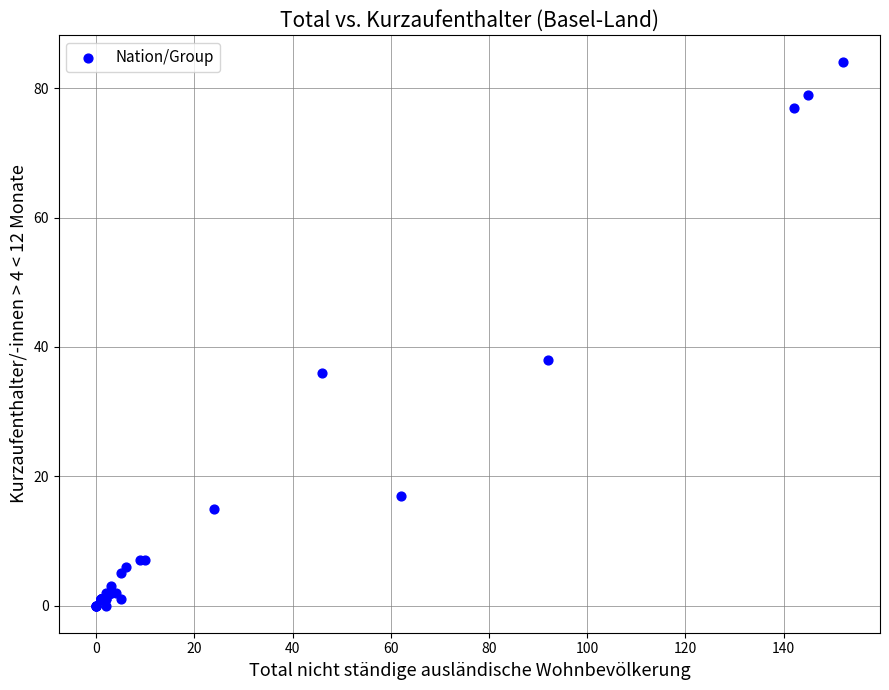

What Y value in the scatter plot is closest to 42?

38